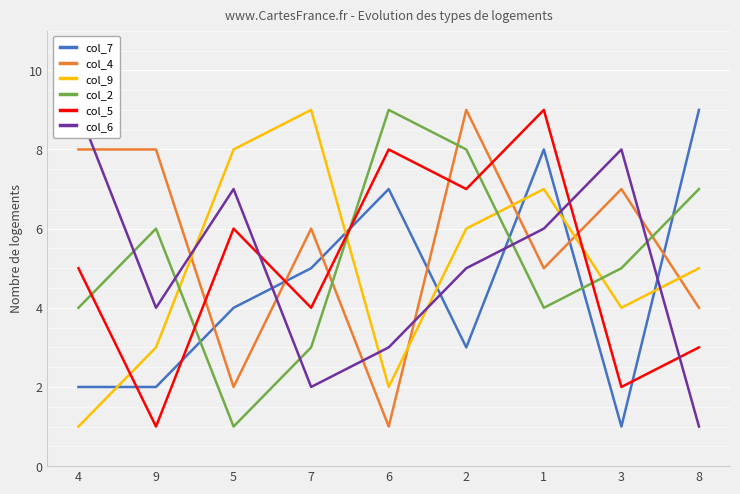

What is the minimum value for col_4?

1